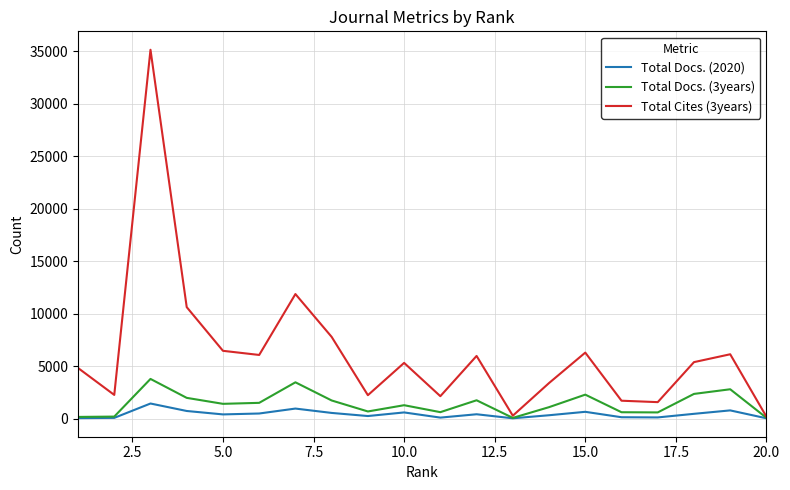

Which series has the widest spread of values?

Total Cites (3years)